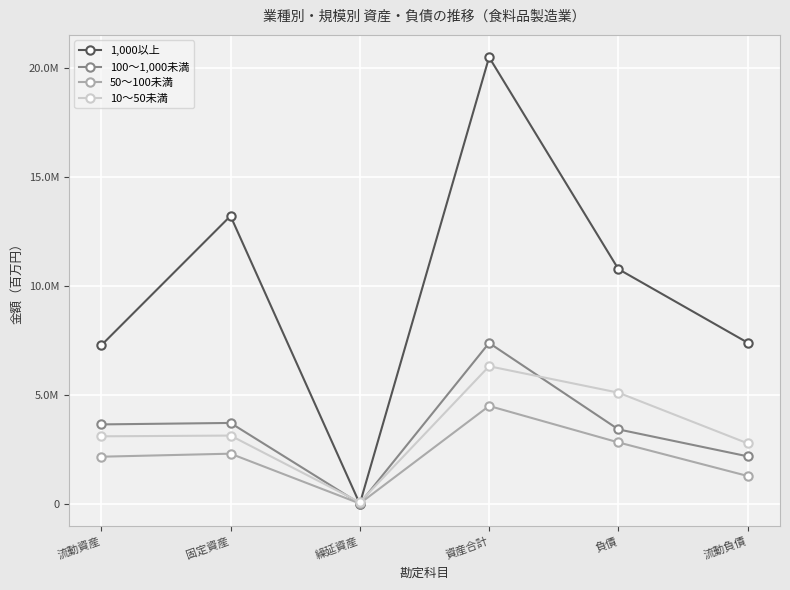

True or false: 100～1,000未満 has a value of 5322273 at 流動資産.

False